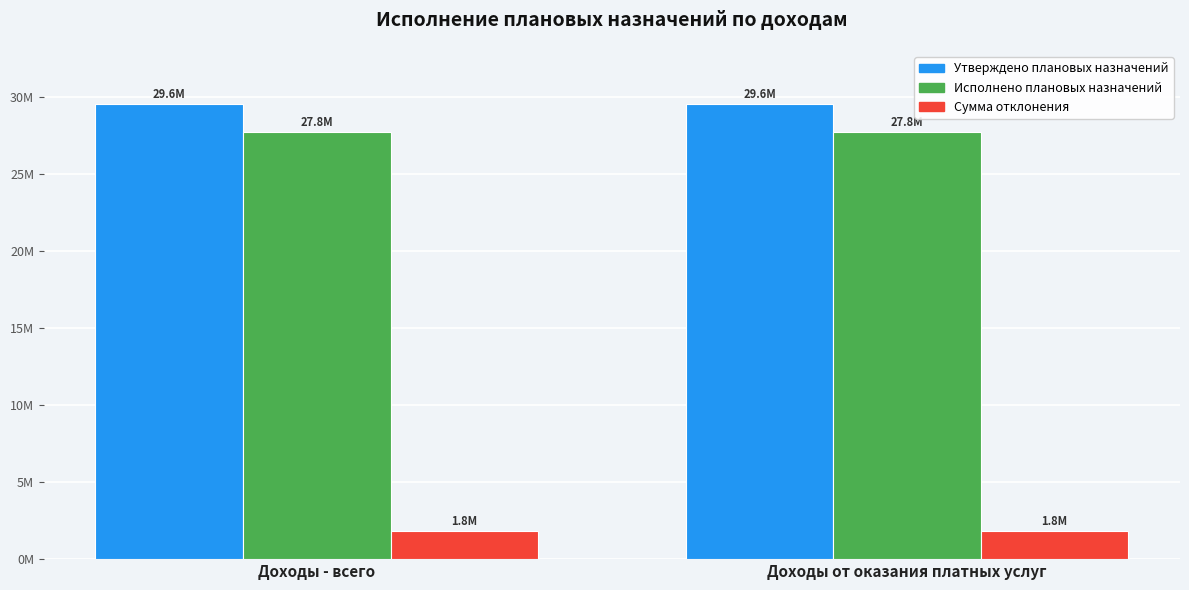

What is the greatest value displayed?

29567469.4